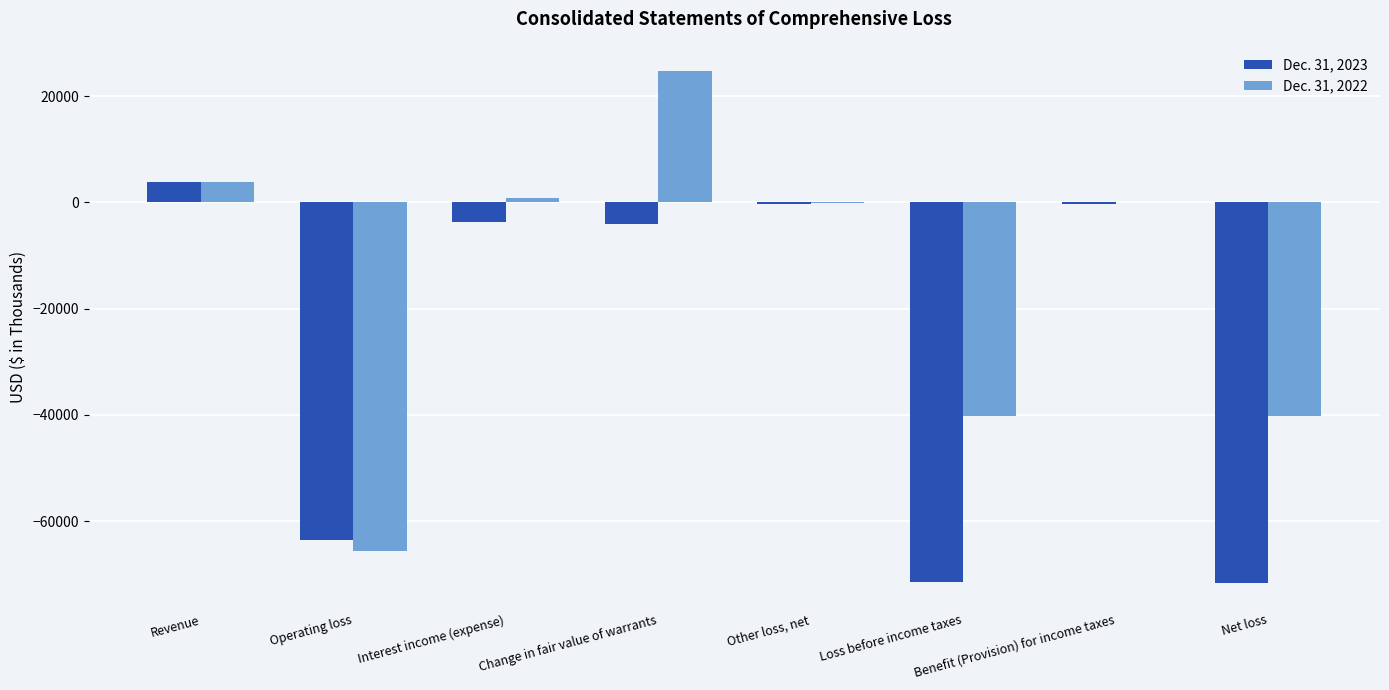

Between Operating loss and Loss before income taxes, which series saw the biggest shift?

Dec. 31, 2022